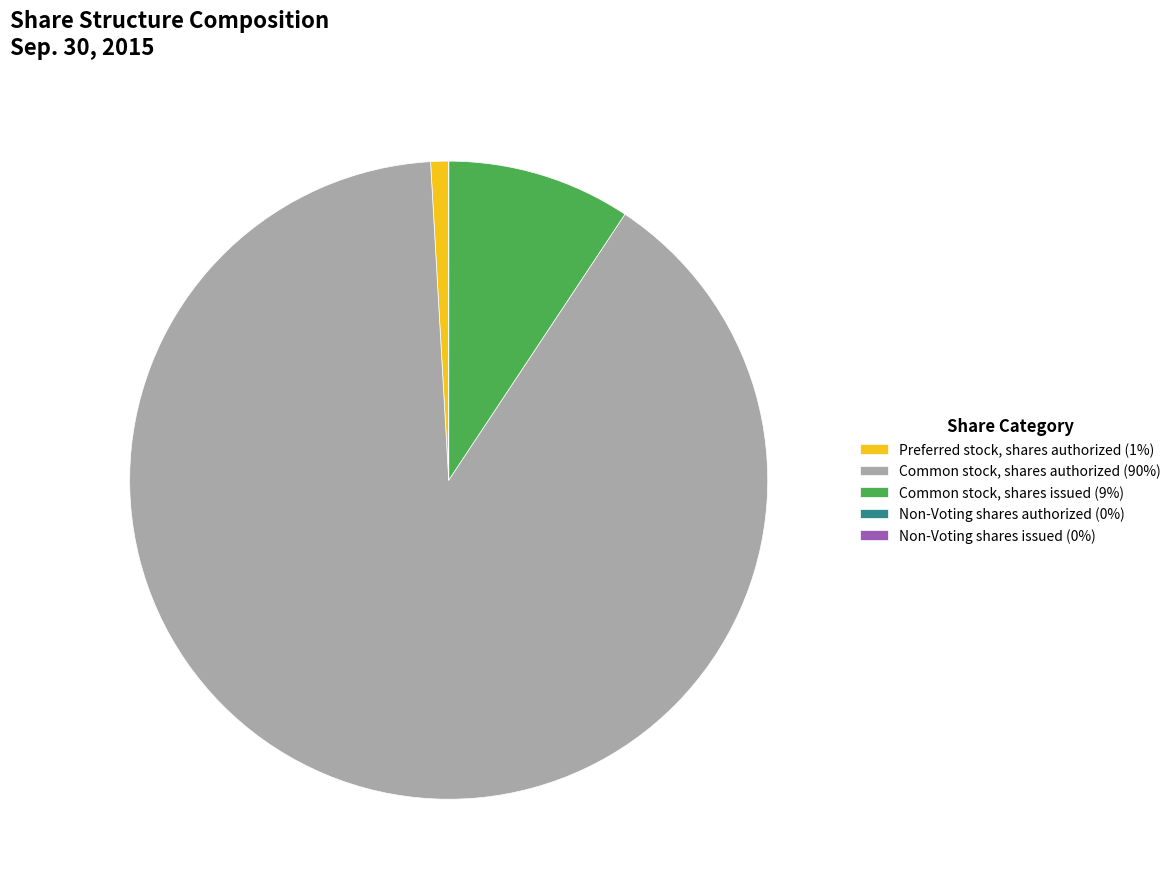

Which category has the biggest portion of the pie?

Common stock, shares authorized (90%)